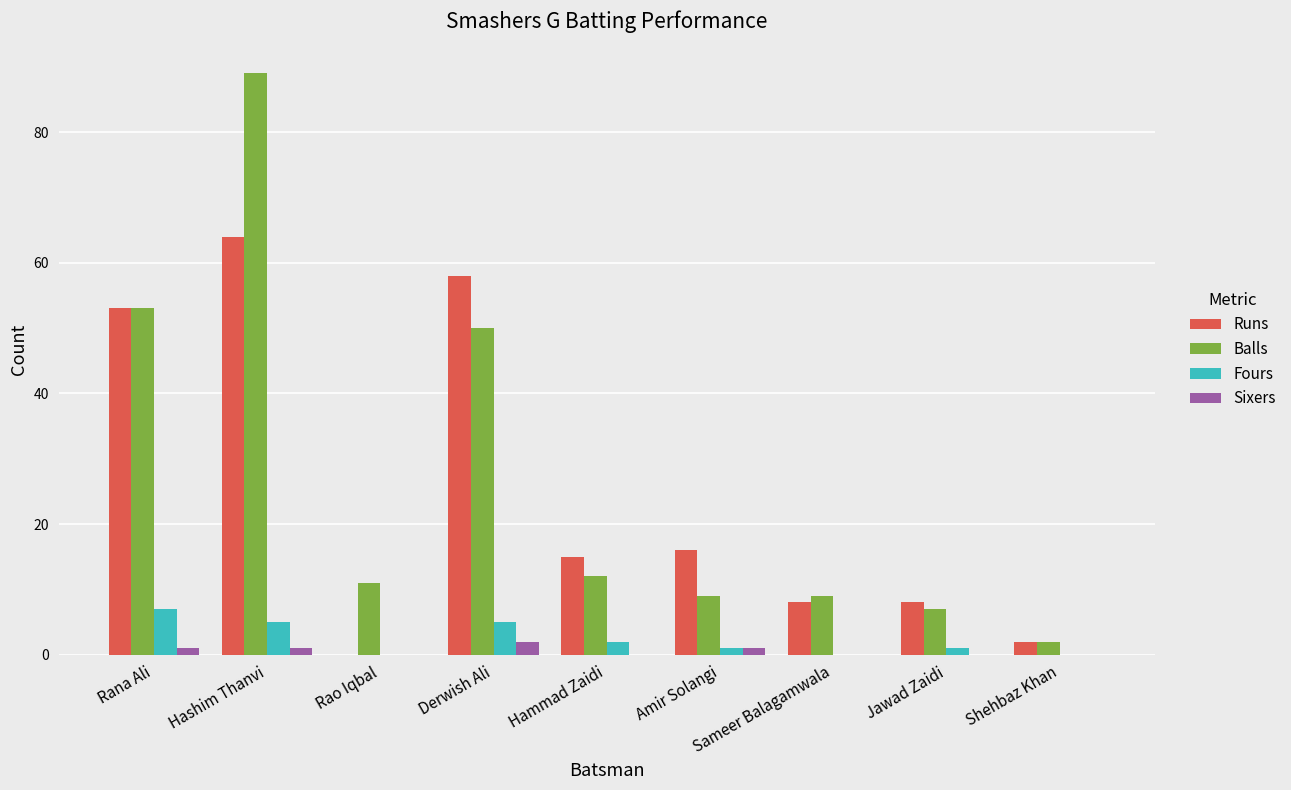

Read the Fours value at Hammad Zaidi.

2